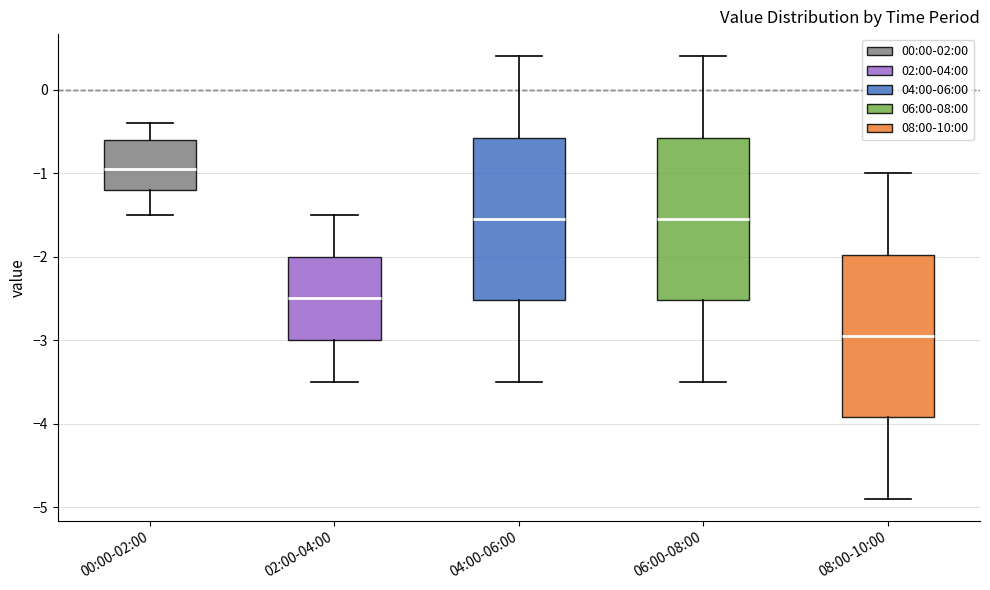

Which box's median line is the lowest?

08:00-10:00